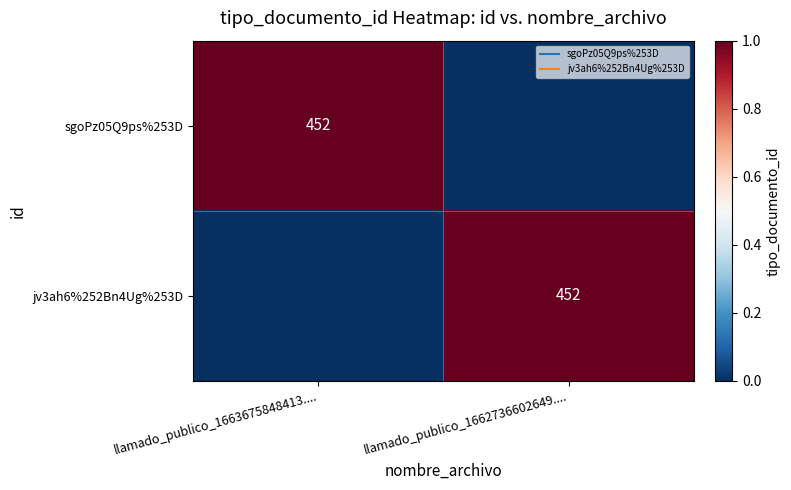

At how many categories does at least one series exceed 0?

2